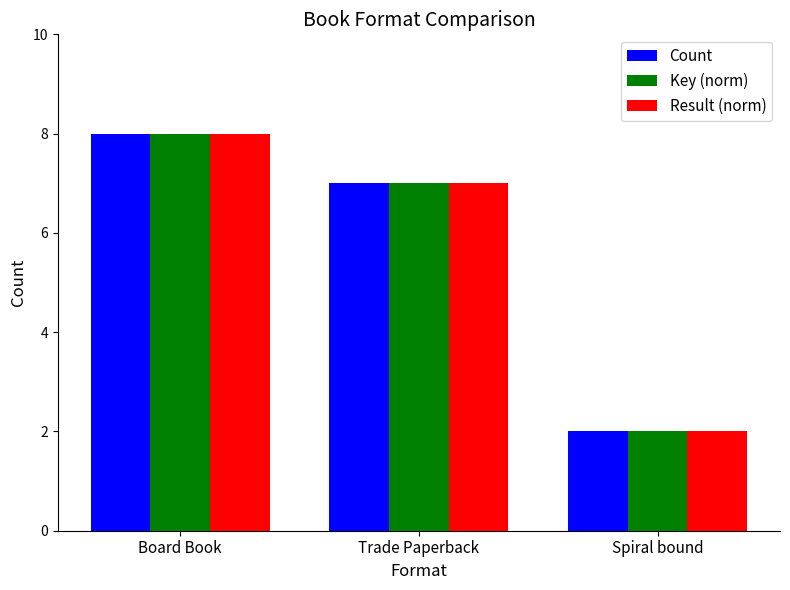

Are the bars grouped side by side (vs. stacked)?

Yes